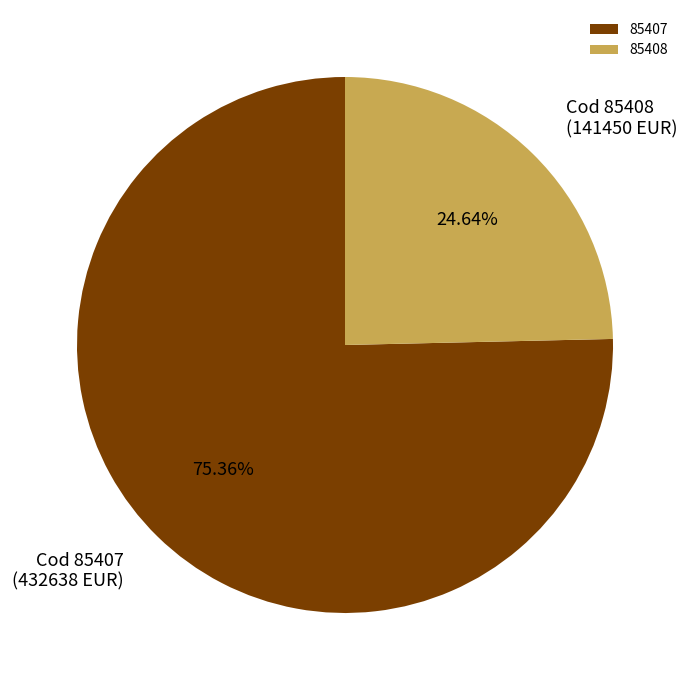

Which has a higher value, 85408 or 85407?

85407